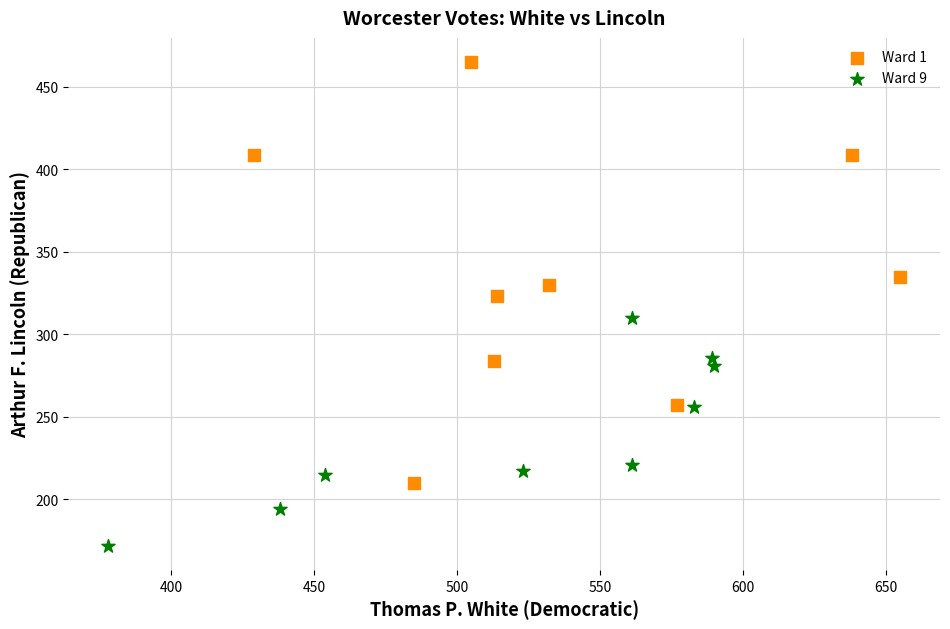

Which series has the widest spread of Y values?

Ward 1